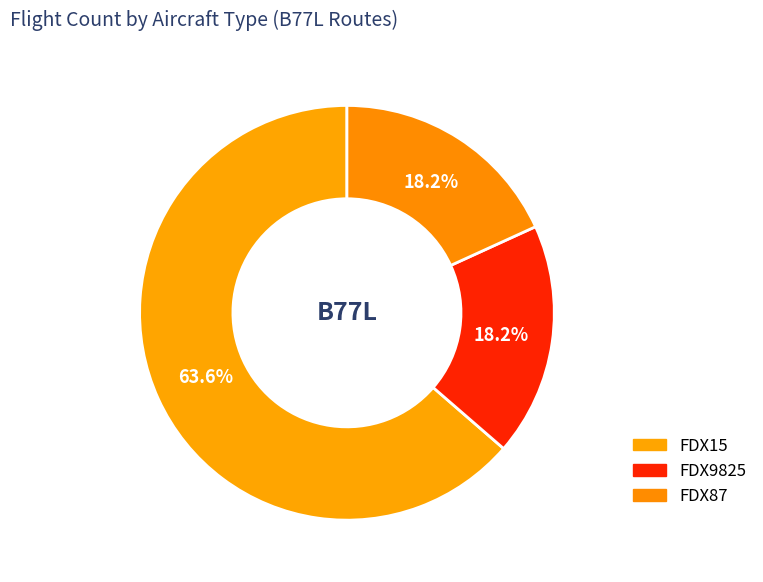

To the nearest percent, what is the difference between the largest and smallest slice percentages?

45%